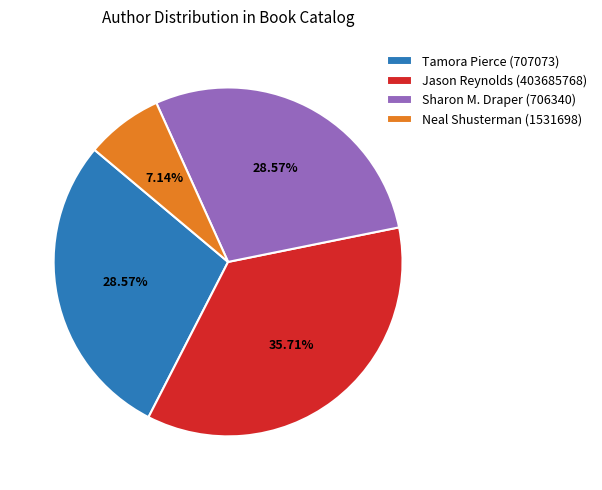

Between Neal Shusterman (1531698) and Tamora Pierce (707073), which is larger?

Tamora Pierce (707073)